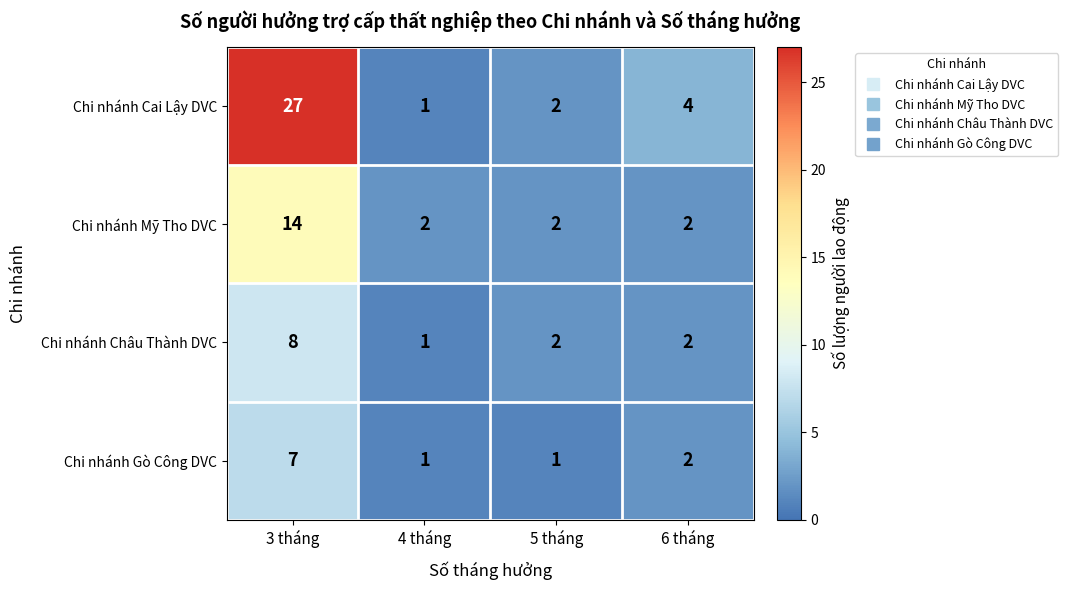

Which series has the largest range (max minus min)?

Chi nhánh Cai Lậy DVC